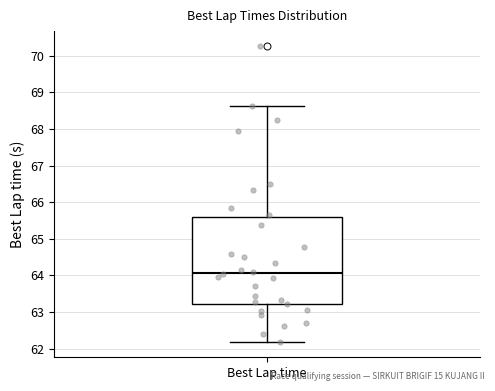

Where does the median line of the box for Best Lap time sit on the y-axis? The values are not printed on the chart, so give them approximately, as read against the axis.

64.1